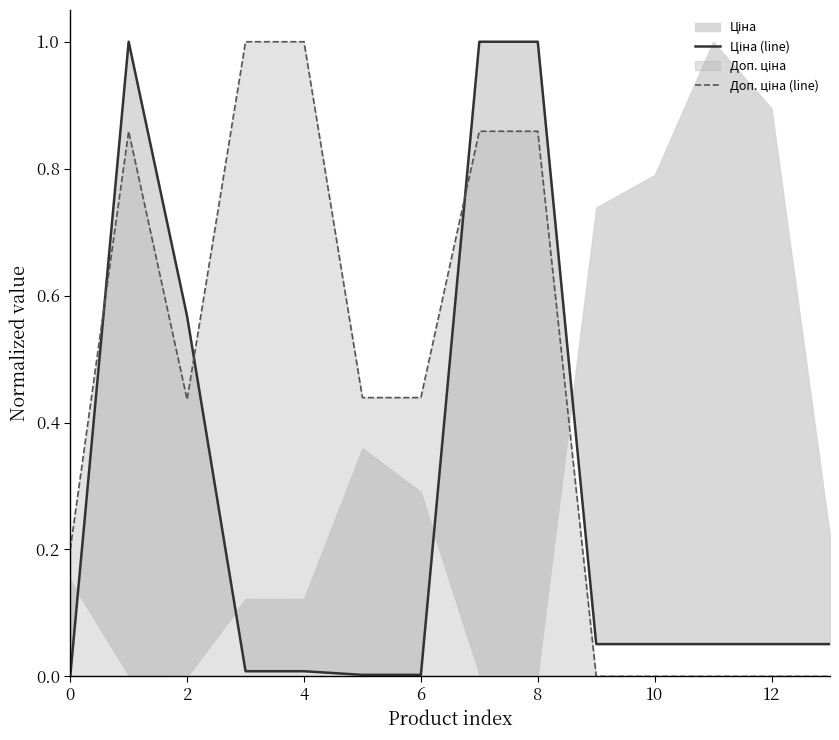

How many lines are shown in the chart?

2